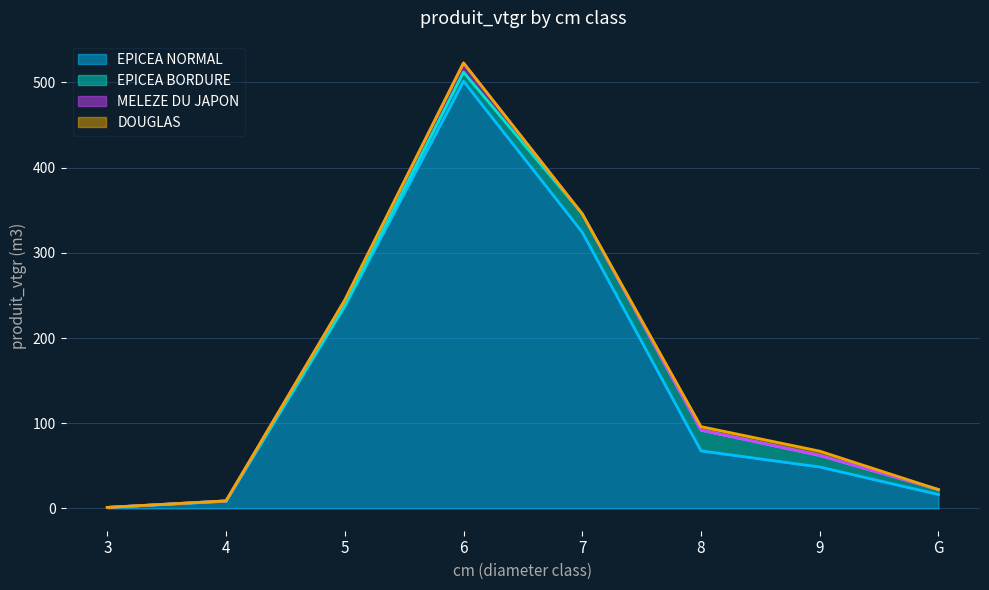

Between 6 and 3, which is larger?

6